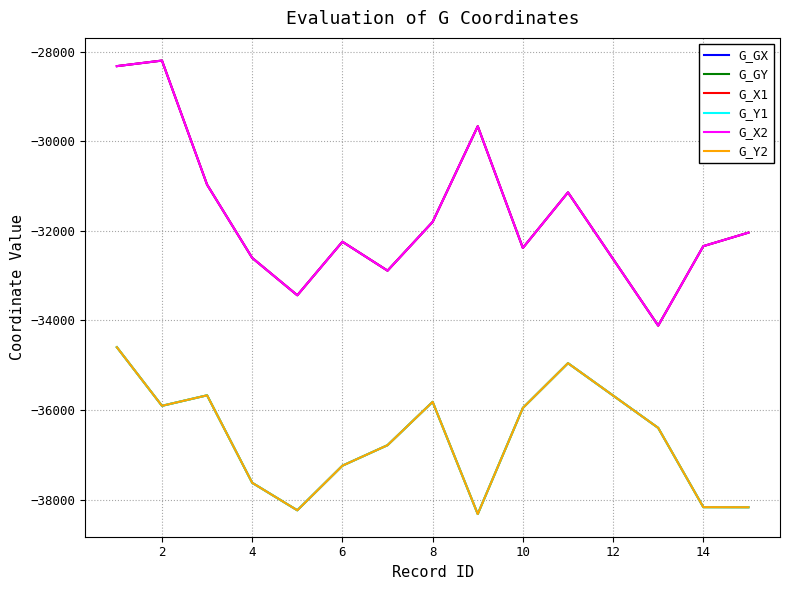

Does the chart have visible grid lines?

Yes